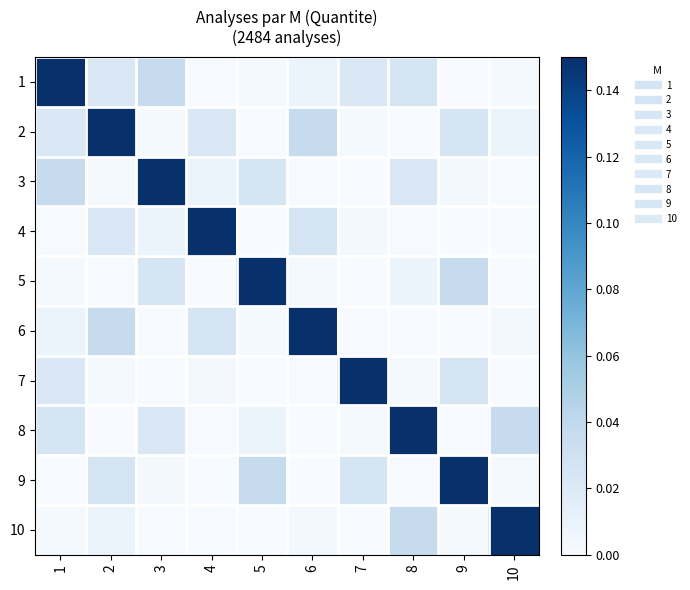

Which has a higher value, 3 or 4?

3